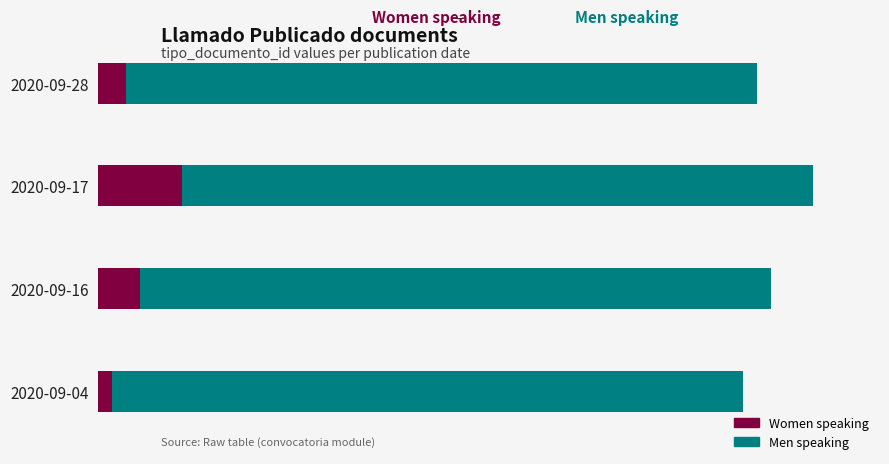

What are all the series names shown in the legend?

Women speaking, Men speaking